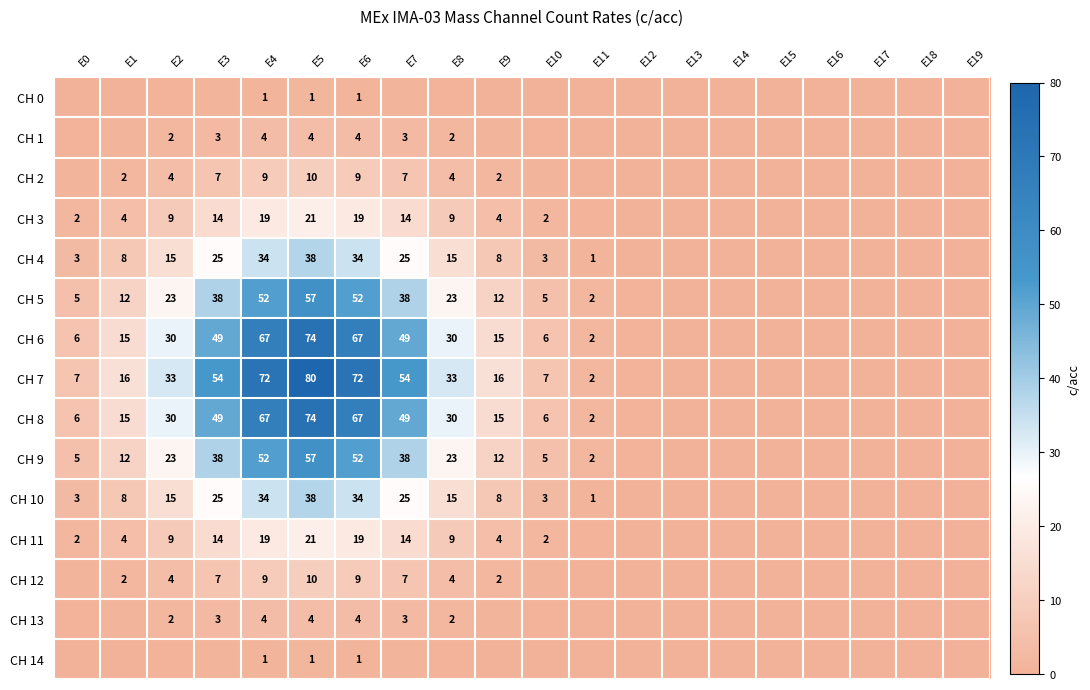

At which category is the sum across all series the highest?

E5